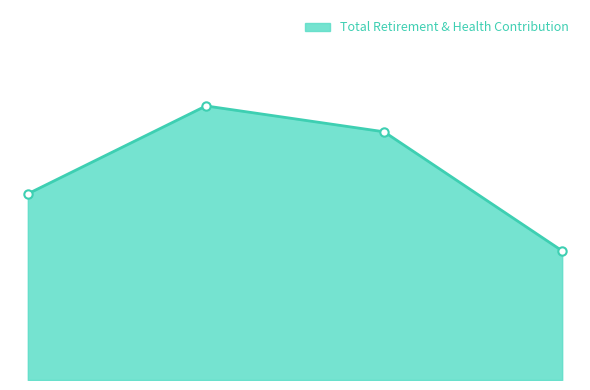

Does the chart have visible grid lines?

No